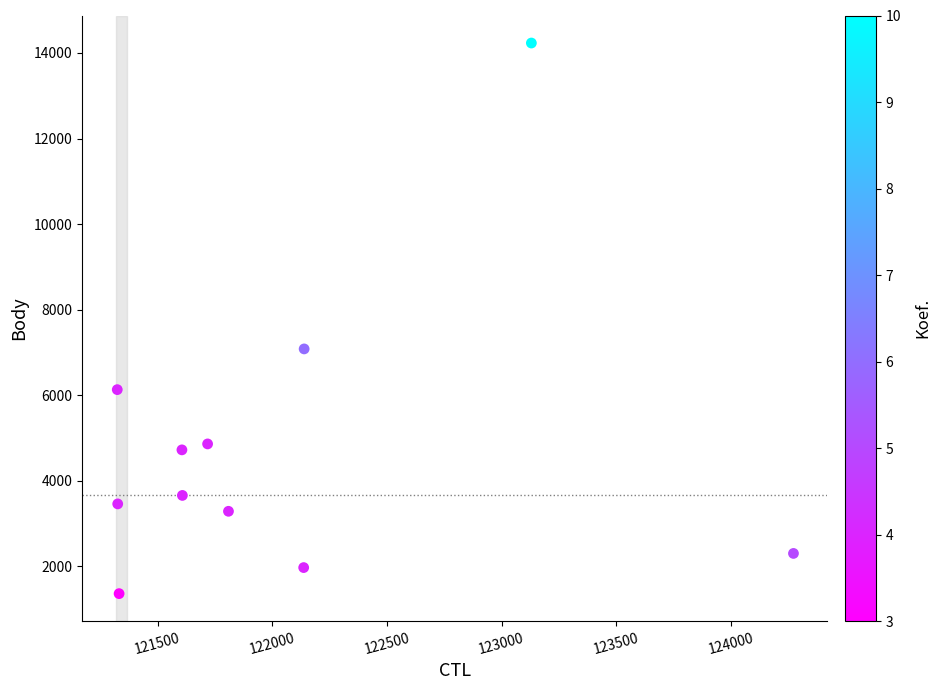

What Y value in the scatter plot is closest to 7796?

7081